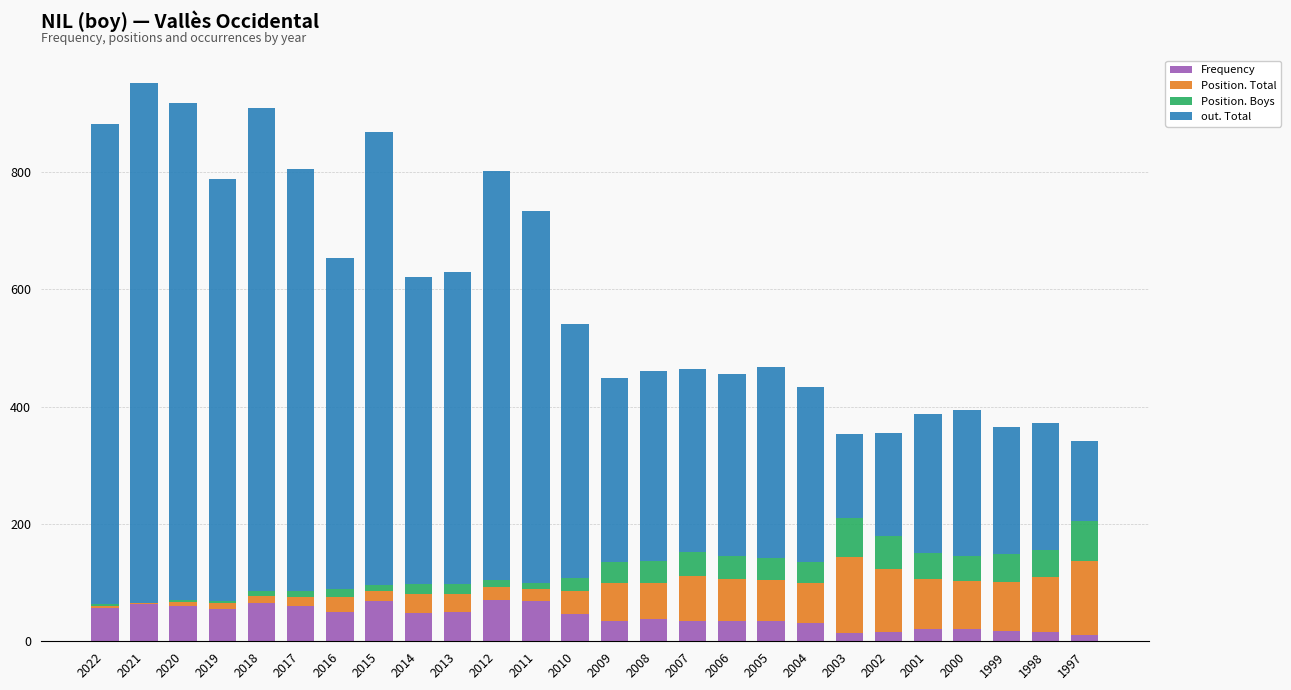

At which category is the sum across all series the highest?

2021